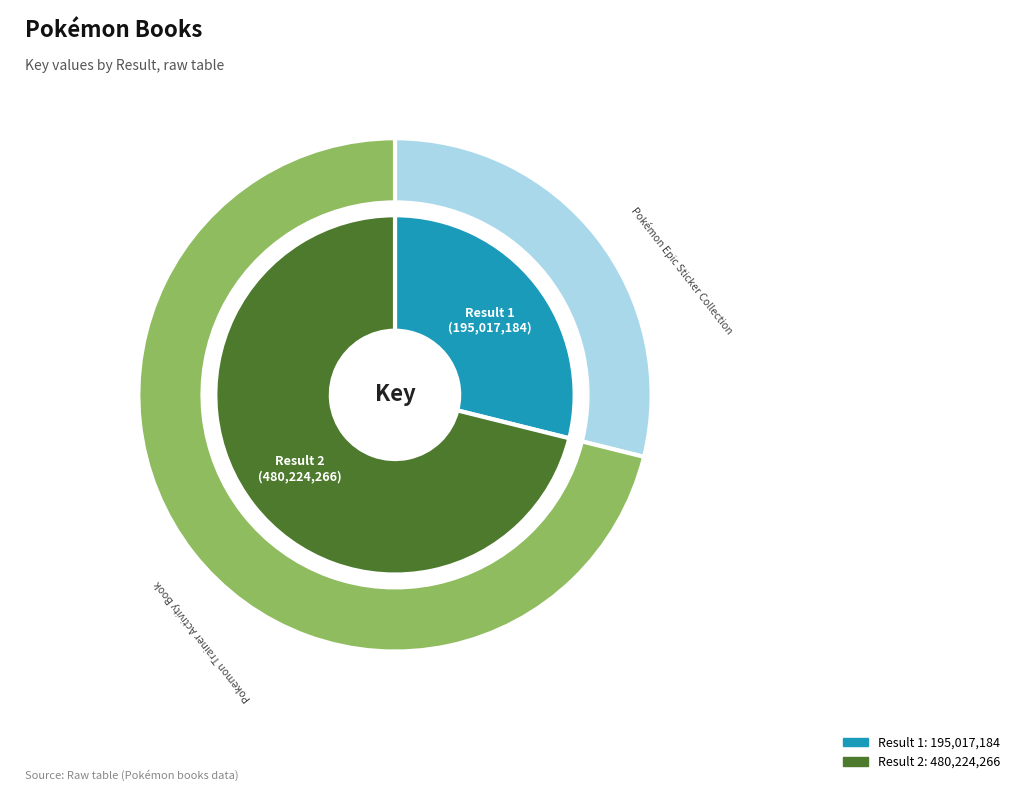

How many segments does this pie chart have?

2